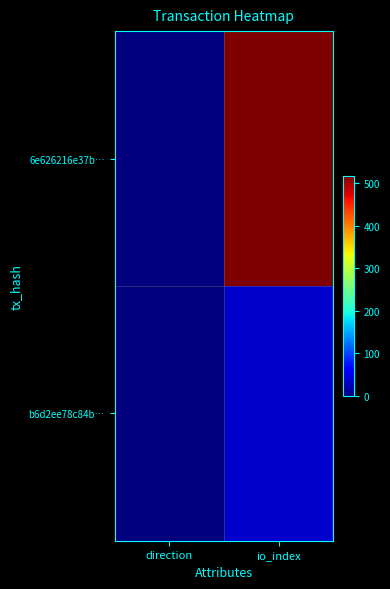

Between direction and io_index, which series saw the biggest shift?

6e626216e37b…